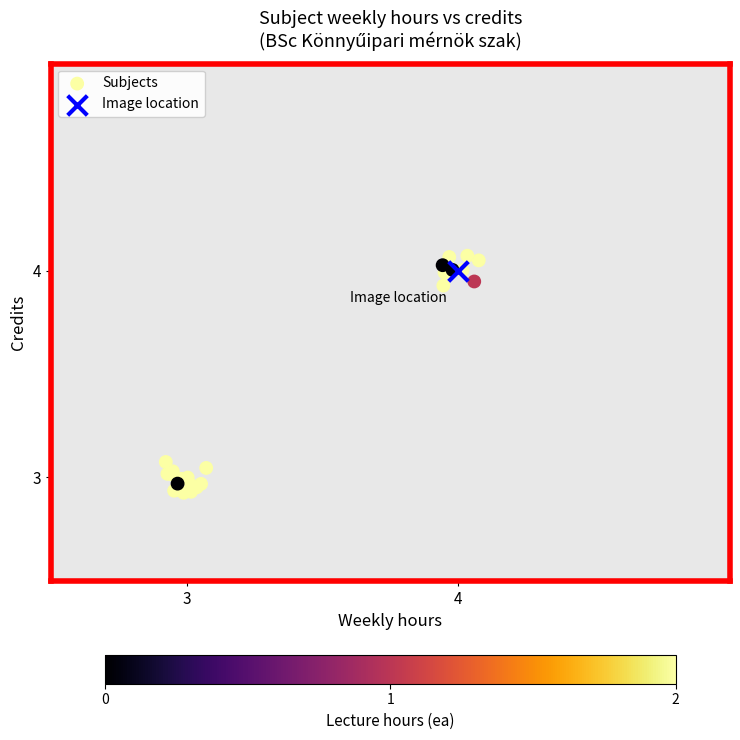

What are all the series names shown in the legend?

Subjects, Image location